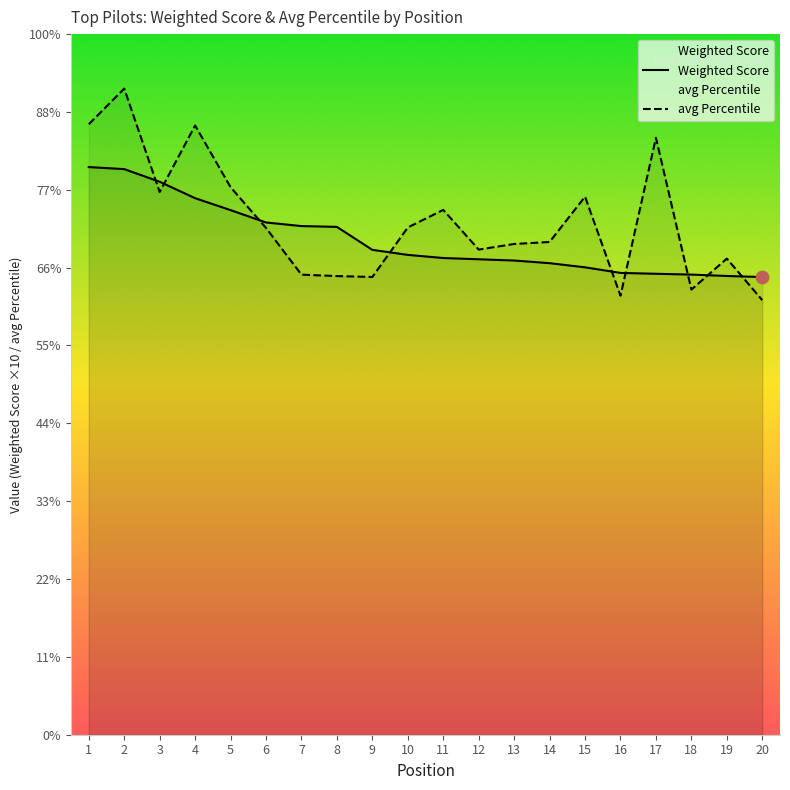

Is the value of Weighted Score at 16 greater than the value of avg Percentile at 10?

No